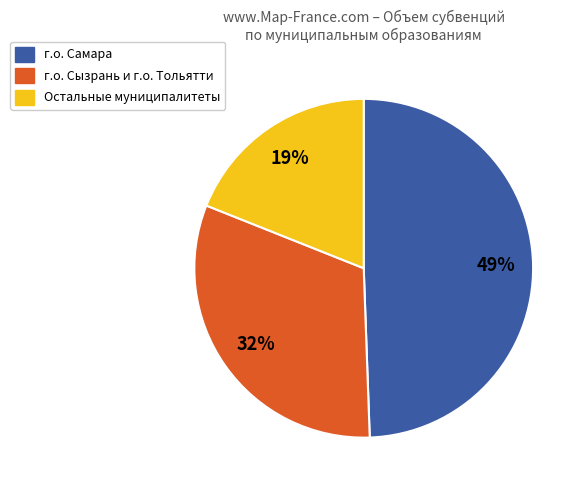

To the nearest percent, what is the average slice percentage?

33%